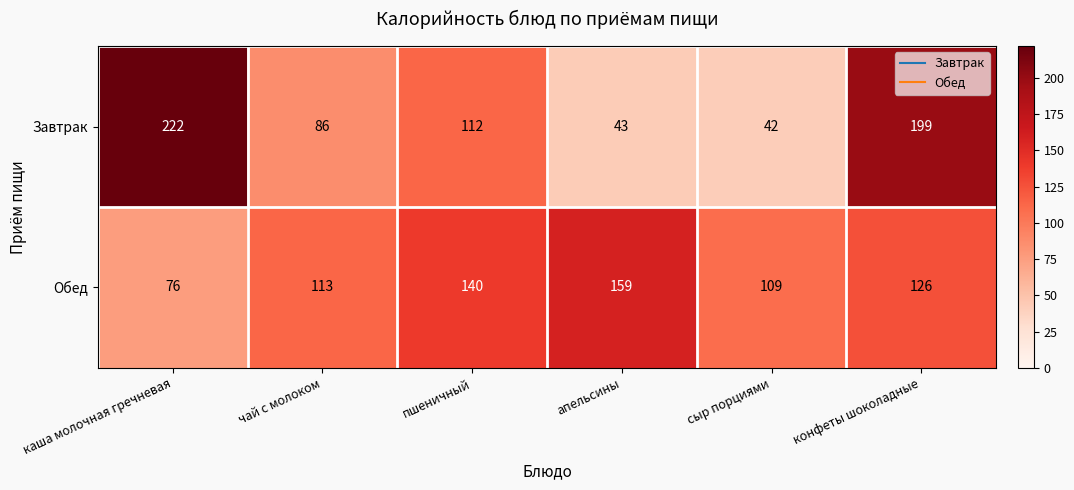

What is the sum of the Обед values at чай с молоком and сыр порциями?

222